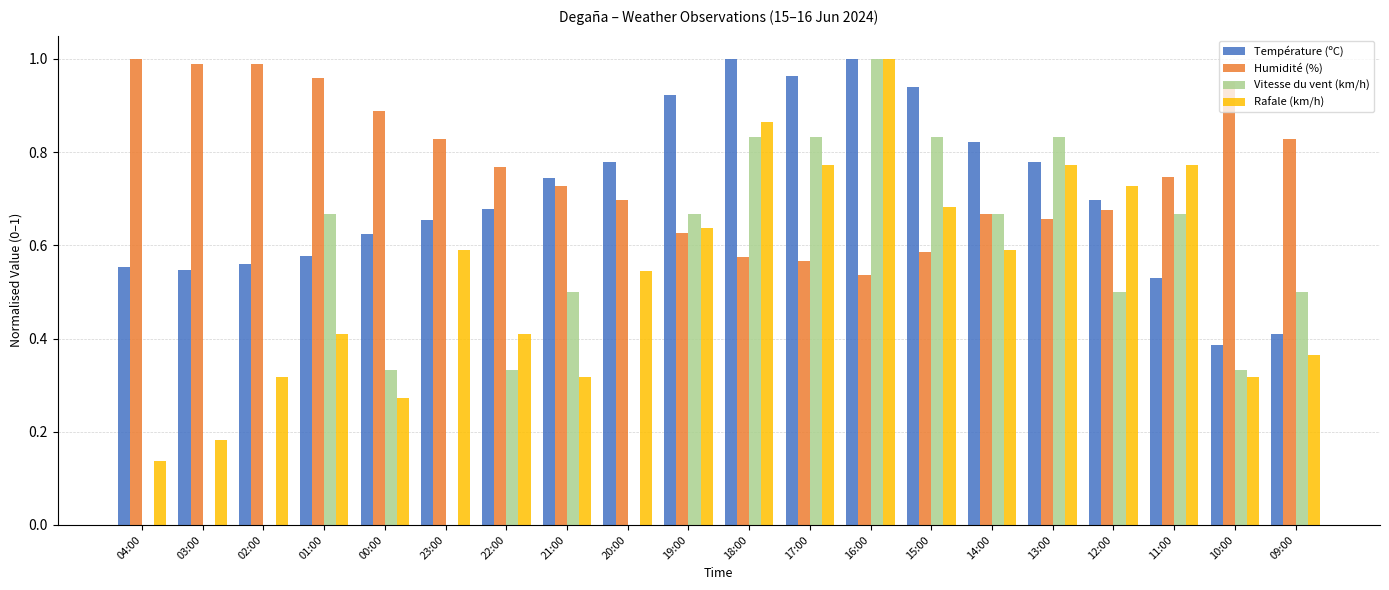

Which category has the highest value in the Vitesse du vent (km/h) series?

16:00